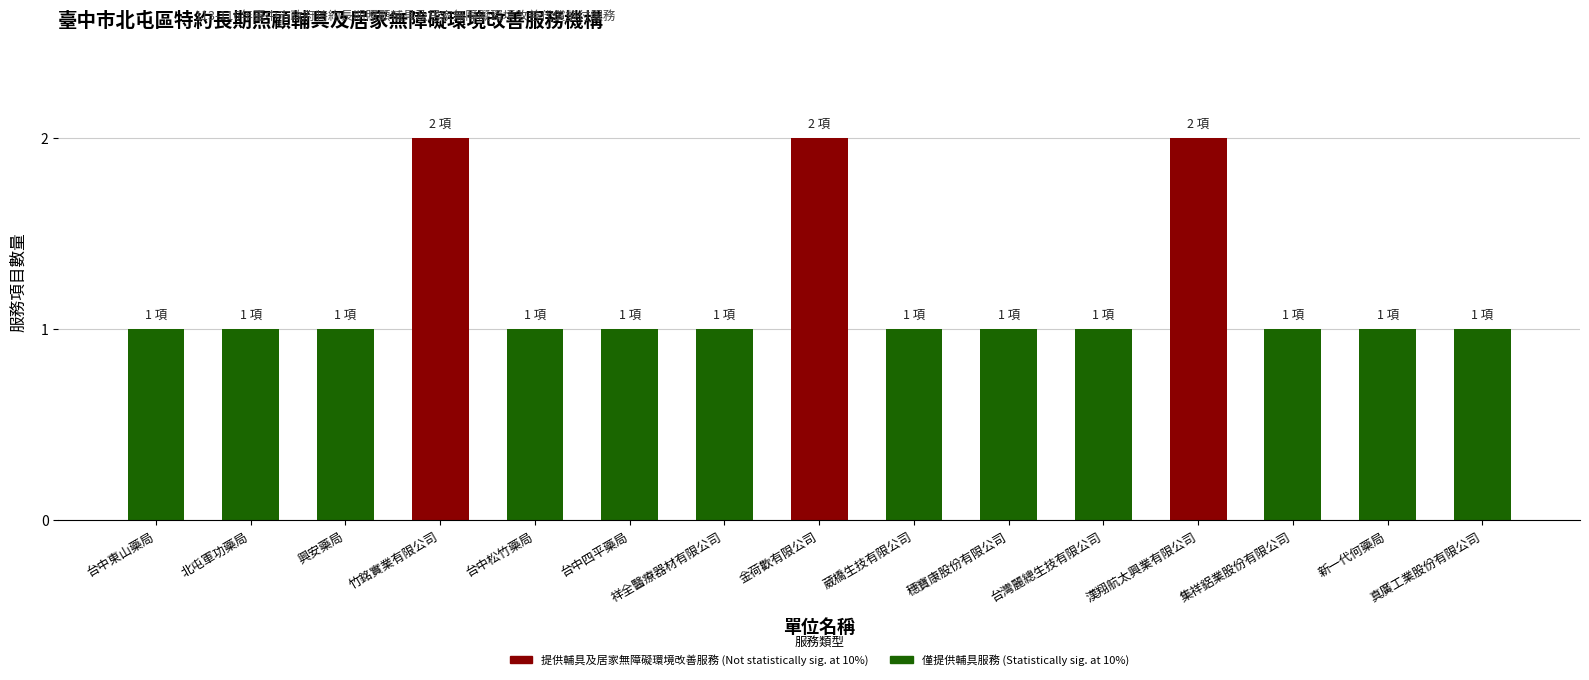

How many bars are there in total?

15